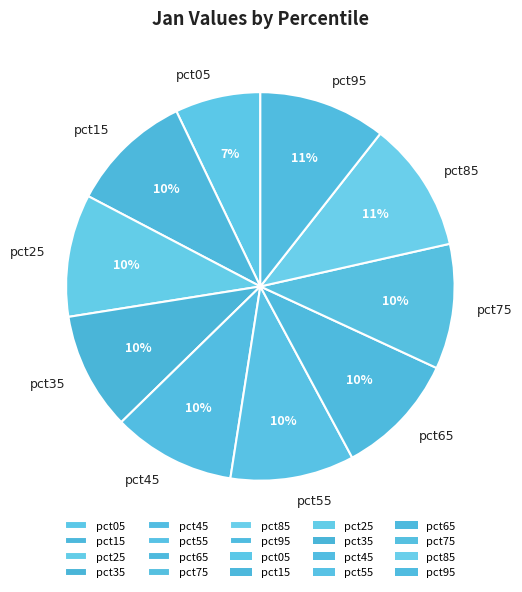

Is the sum of pct95 and pct05 greater than half?

No